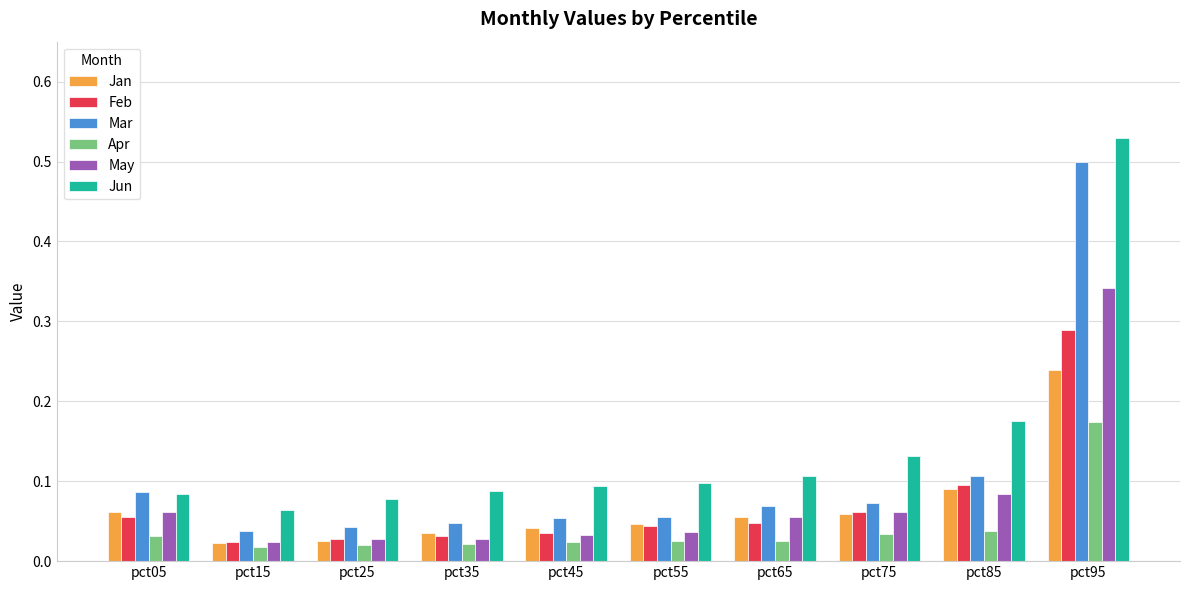

Which series has the largest range (max minus min)?

Jun